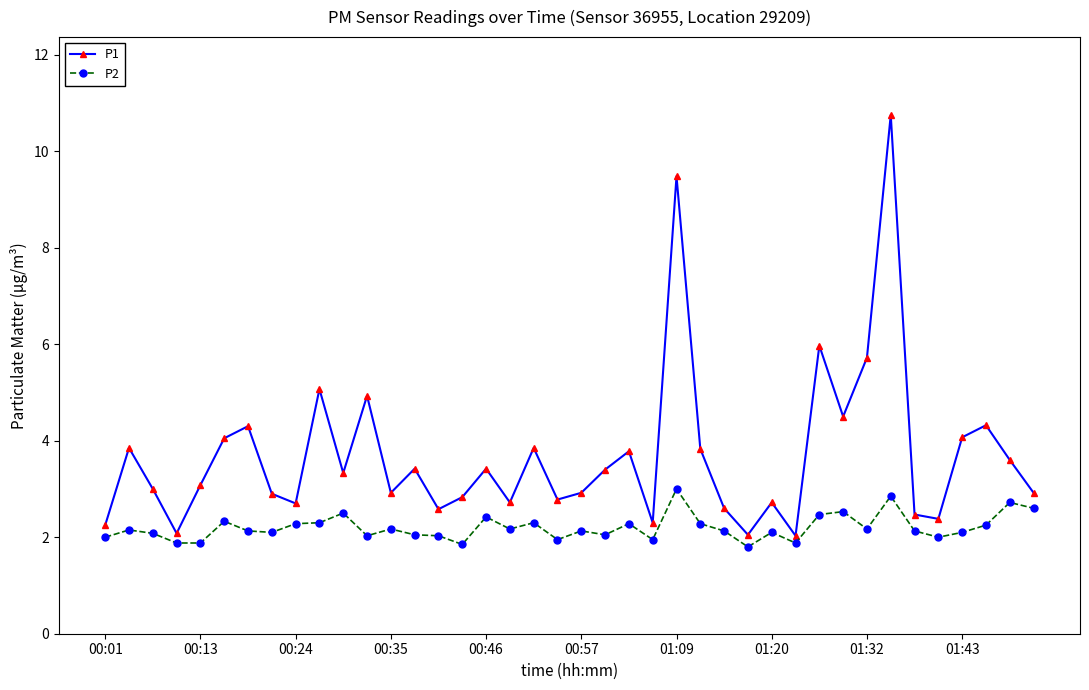

How many lines are shown in the chart?

2